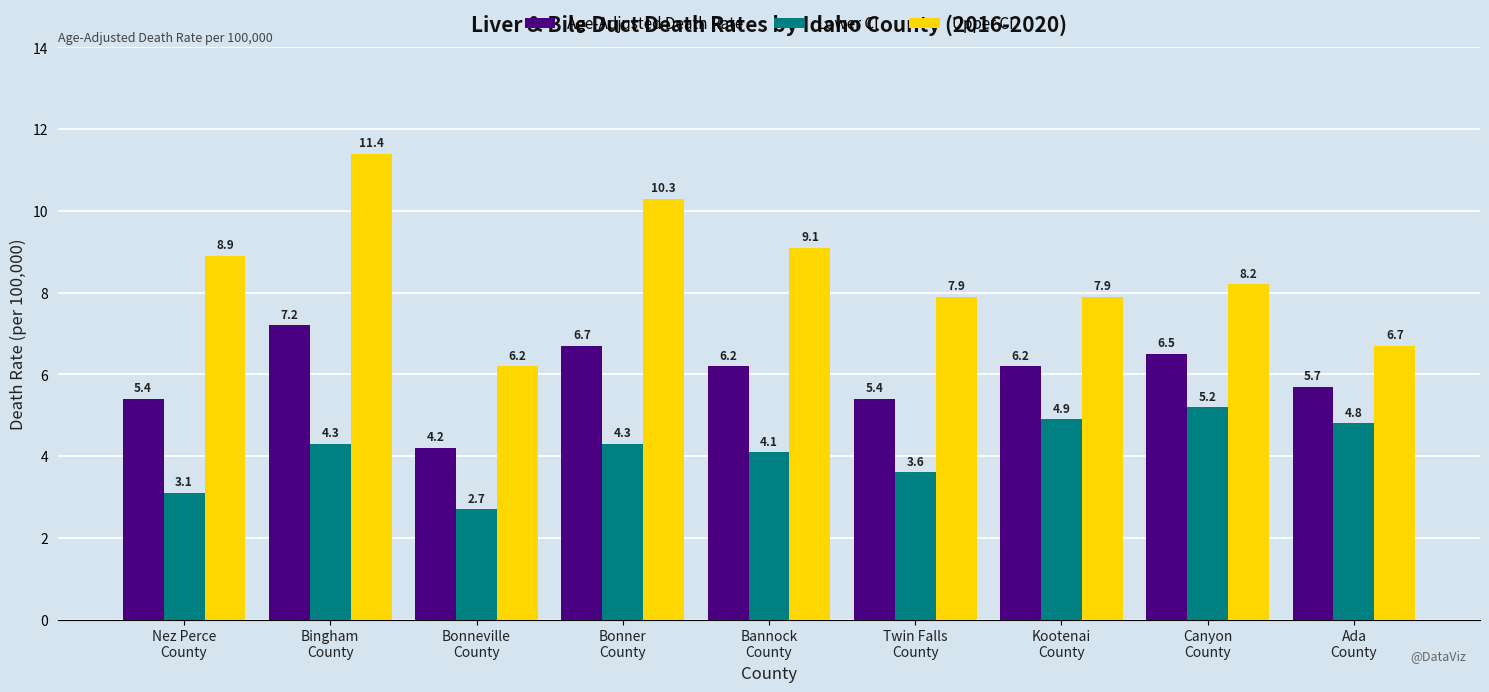

Where is Lower CI nearest to the value 3?

Nez Perce
County